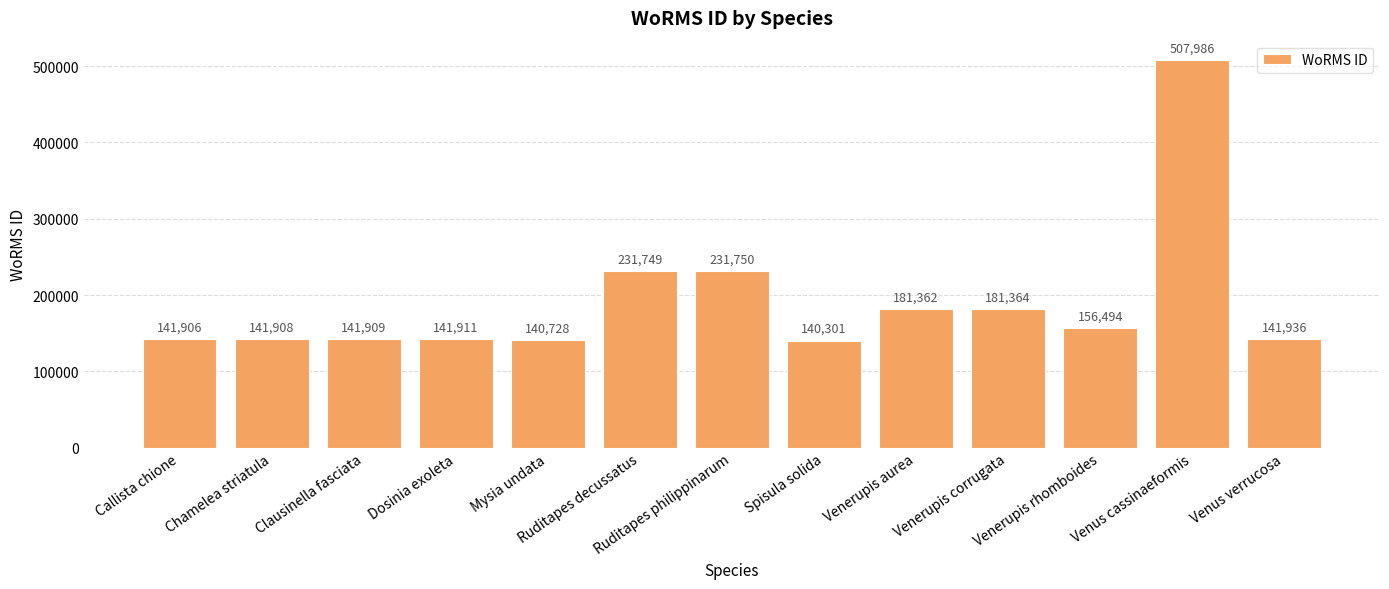

What is the label of the 6th bar from the left?

Ruditapes decussatus